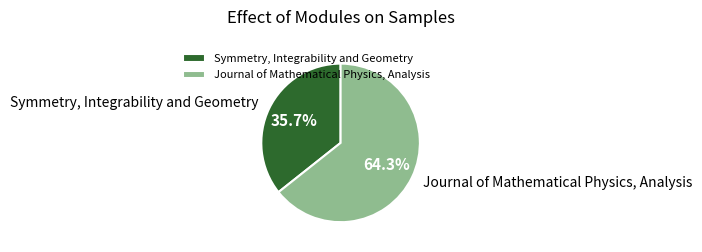

Which category has the smallest portion of the pie?

Symmetry, Integrability and Geometry